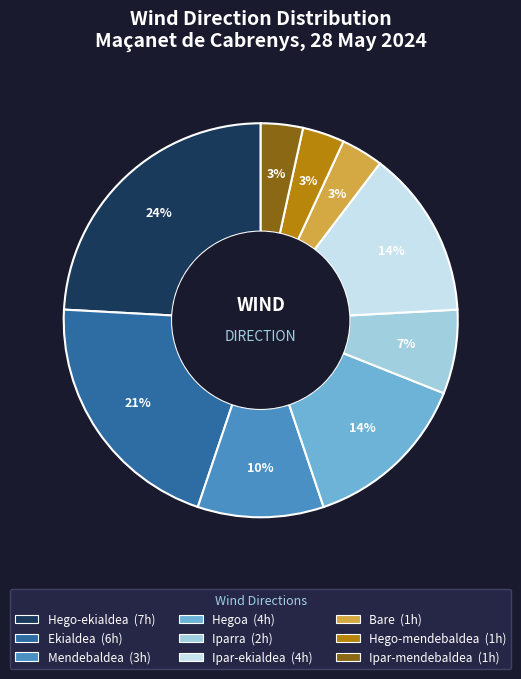

Combined, do Hegoa and Ipar-ekialdea account for over 50%?

No